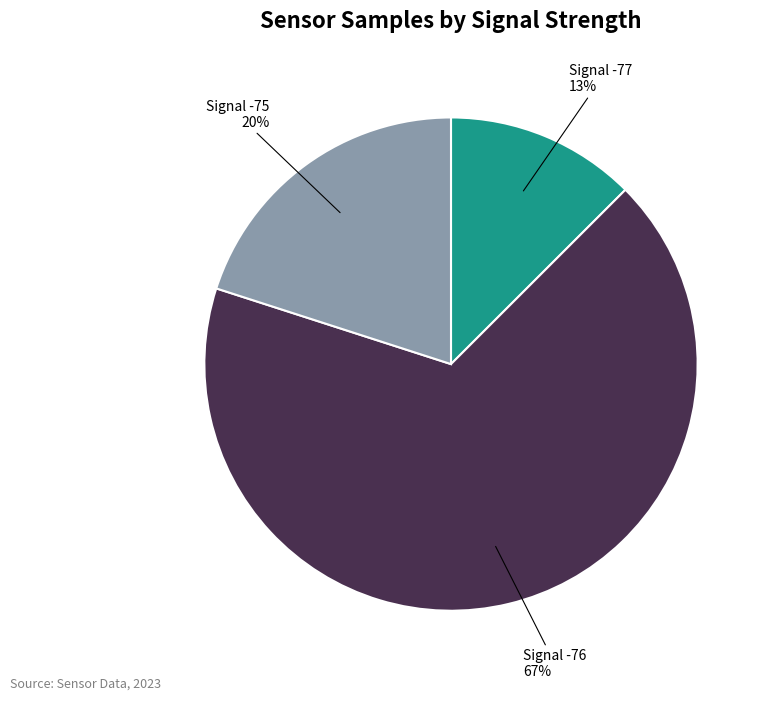

Is there a majority slice in this chart?

Yes